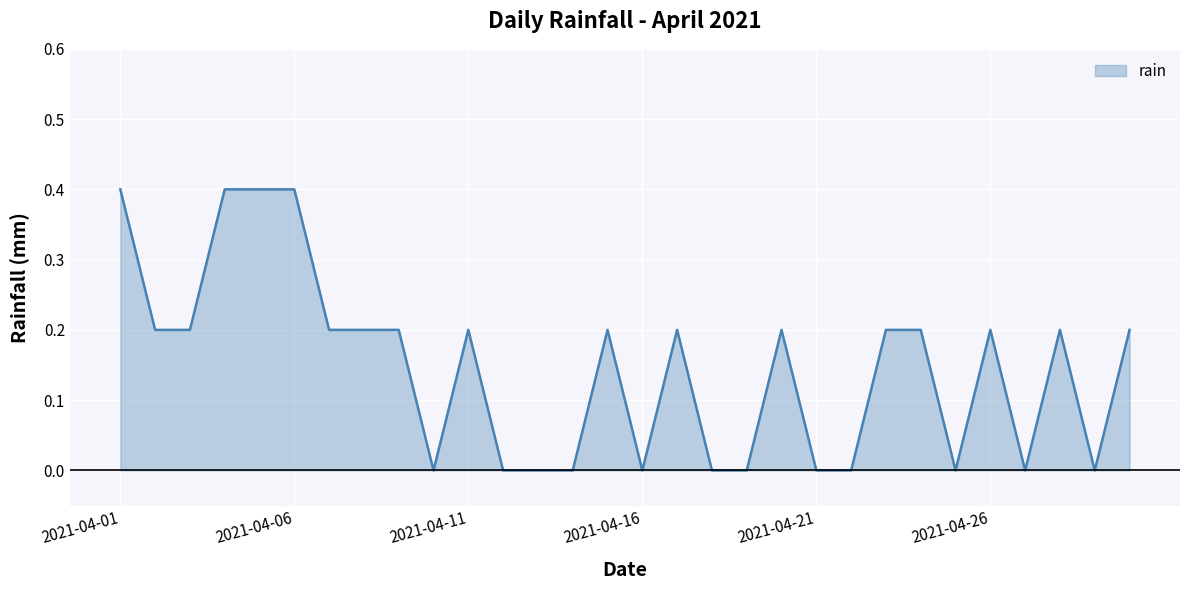

What is the greatest value displayed?

0.4